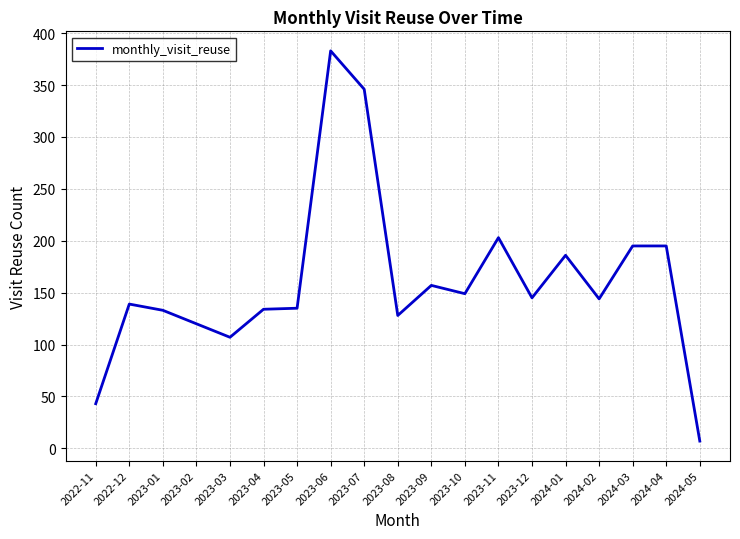

What is the sum of all values?

3049